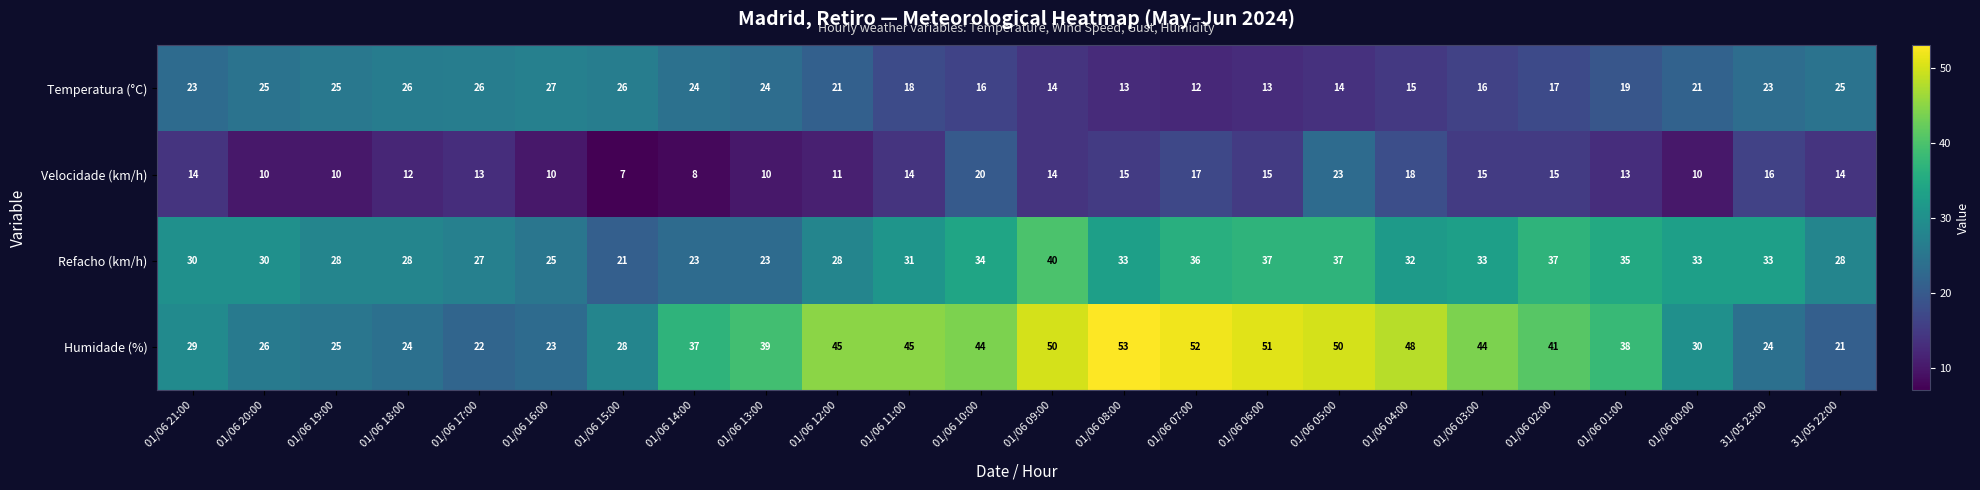

Read the Temperatura (°C) value at 01/06 09:00.

14